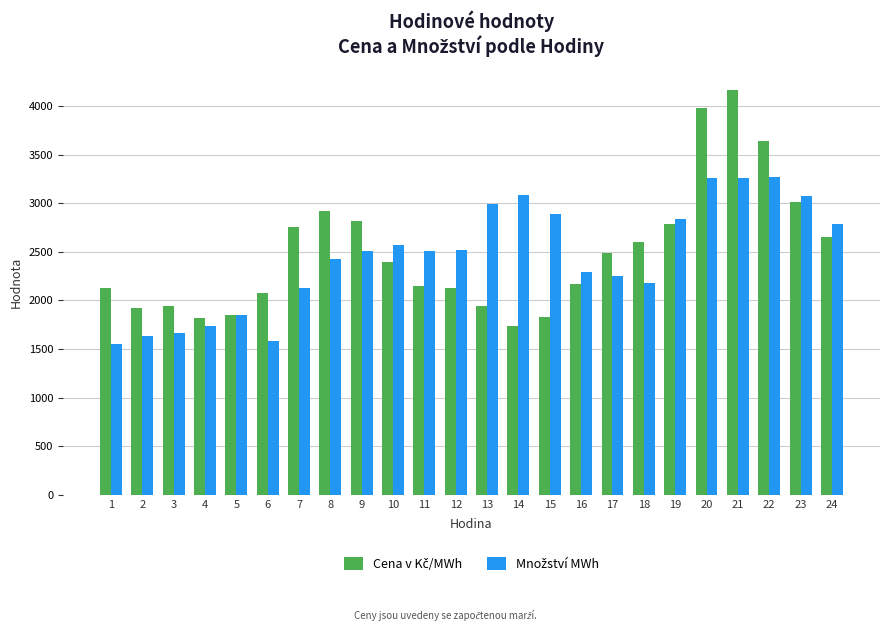

How many distinct data groups are displayed?

2